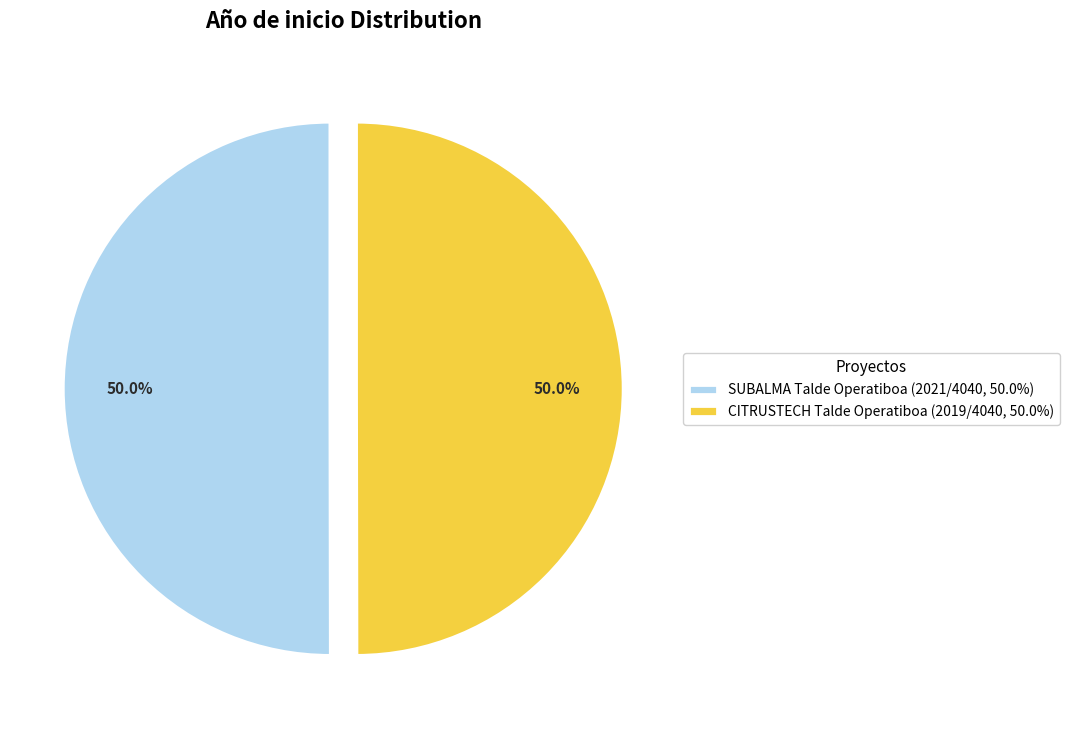

Is it true that SUBALMA Talde Operatiboa is 50% of the pie?

True